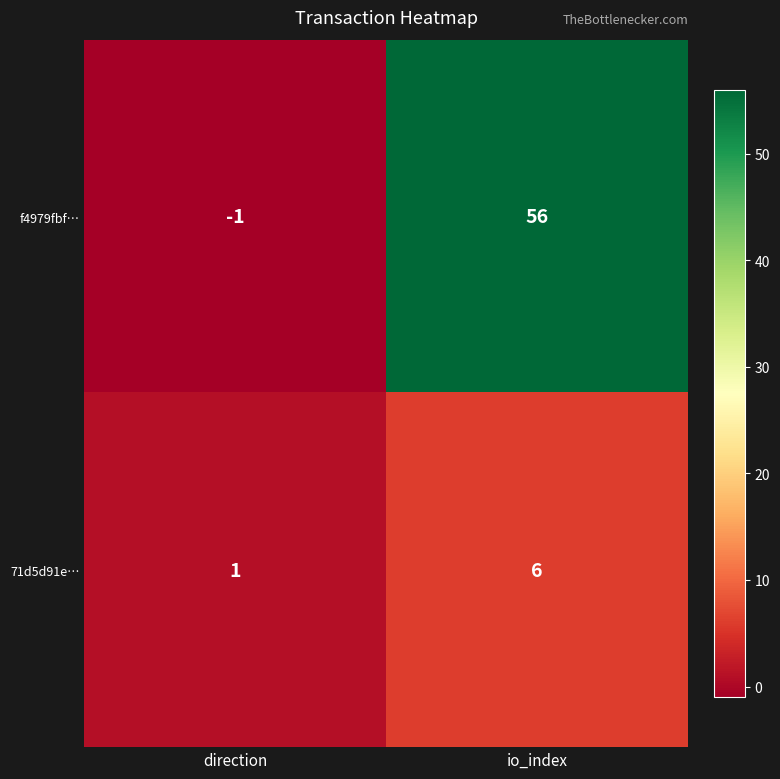

What is the maximum value shown in the chart?

56